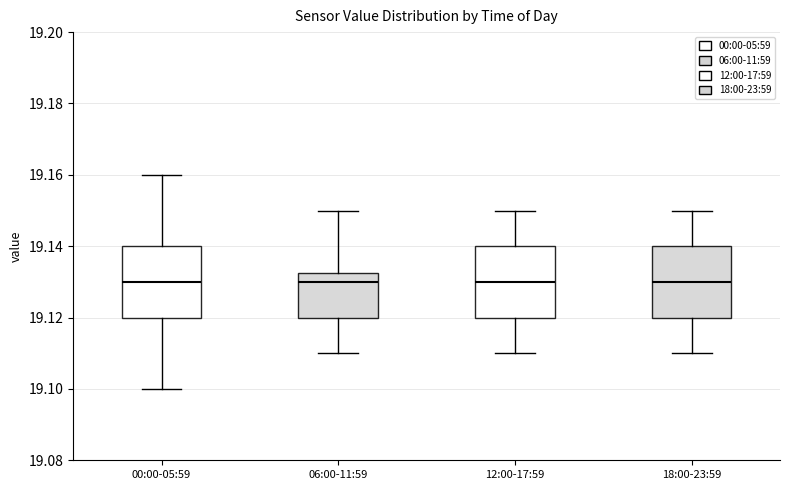

Reading left to right, read every box against the y-axis: the position of its median line, the range the box covers, and the ends of its whiskers. The values are not printed on the chart, so give them approximately, as read against the axis.

00:00-05:59: median 19.130, box 19.120 to 19.140, whiskers 19.100 to 19.160
06:00-11:59: median 19.130, box 19.120 to 19.132, whiskers 19.110 to 19.150
12:00-17:59: median 19.130, box 19.120 to 19.140, whiskers 19.110 to 19.150
18:00-23:59: median 19.130, box 19.120 to 19.140, whiskers 19.110 to 19.150